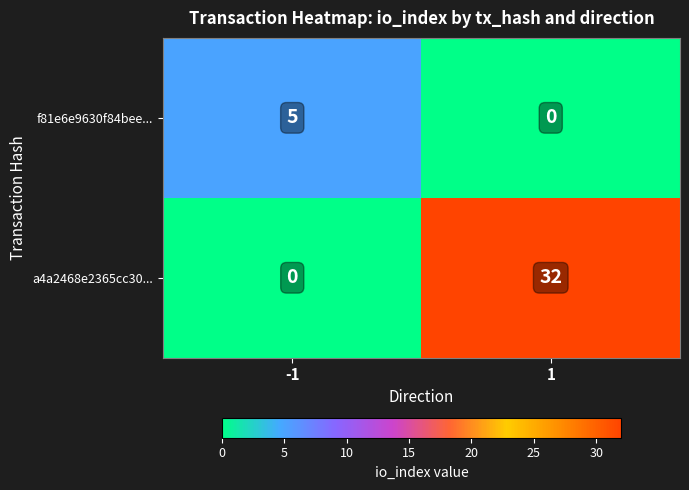

What is the spread (max minus min) of values at -1?

5